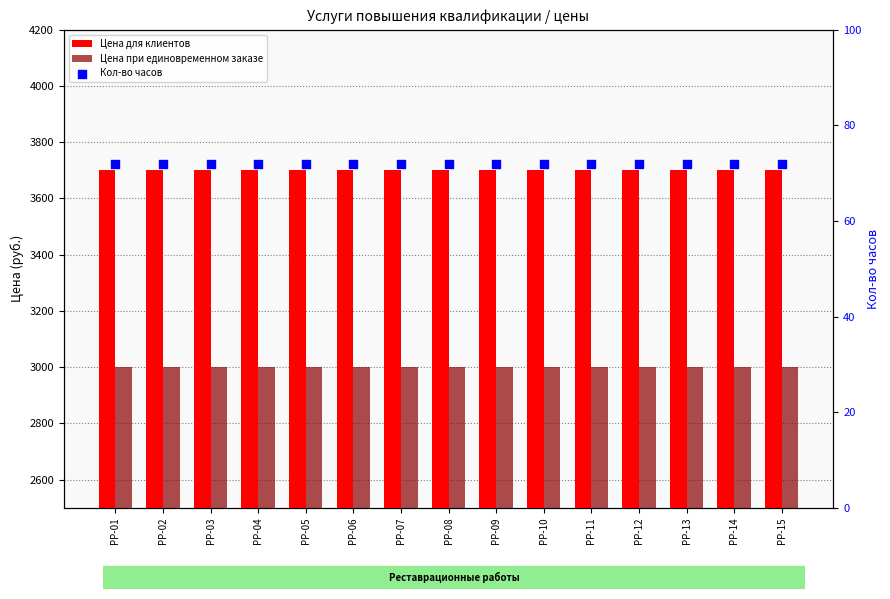

Which series contains the highest Y value?

Цена для клиентов